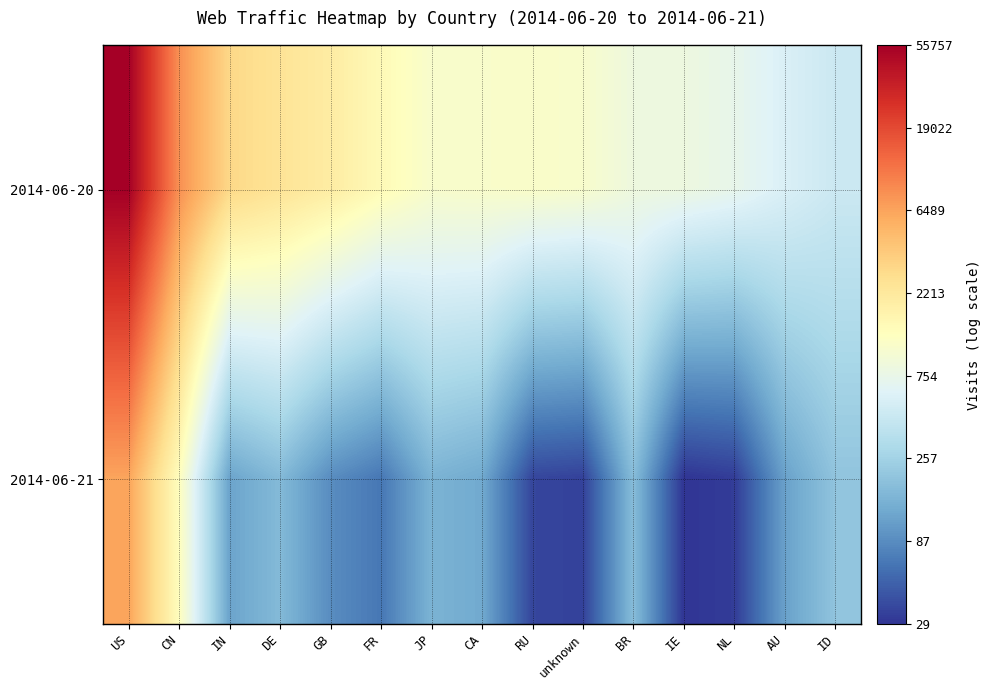

Rank the series by their average value, from lowest to highest.

2014-06-21, 2014-06-20